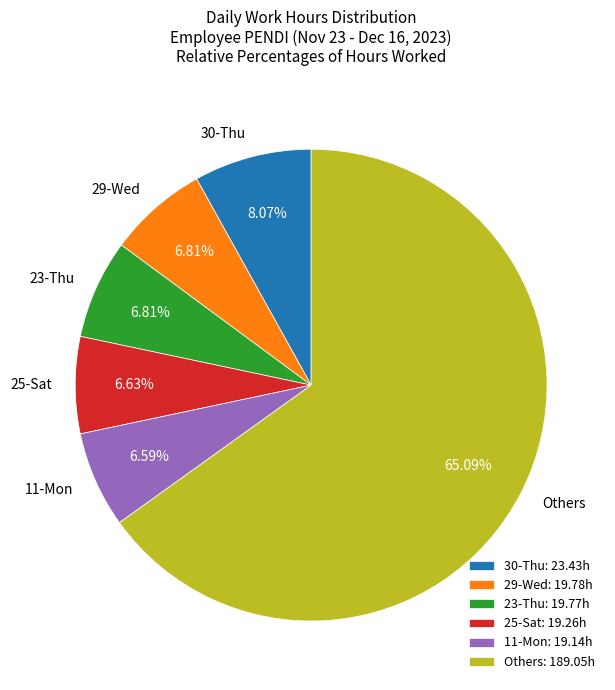

Does 29-Wed represent more than half of the total?

No